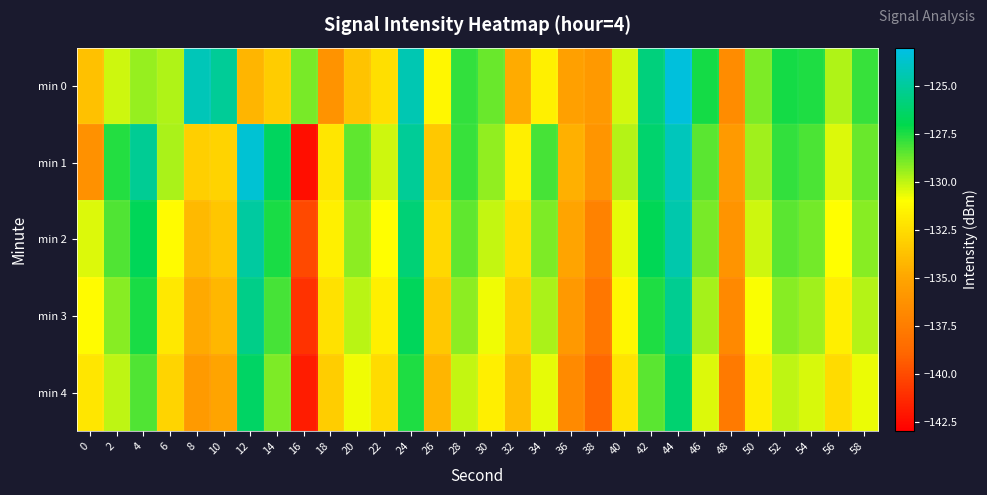

List the series in order of their peak value, highest first.

min 0, min 1, min 2, min 3, min 4